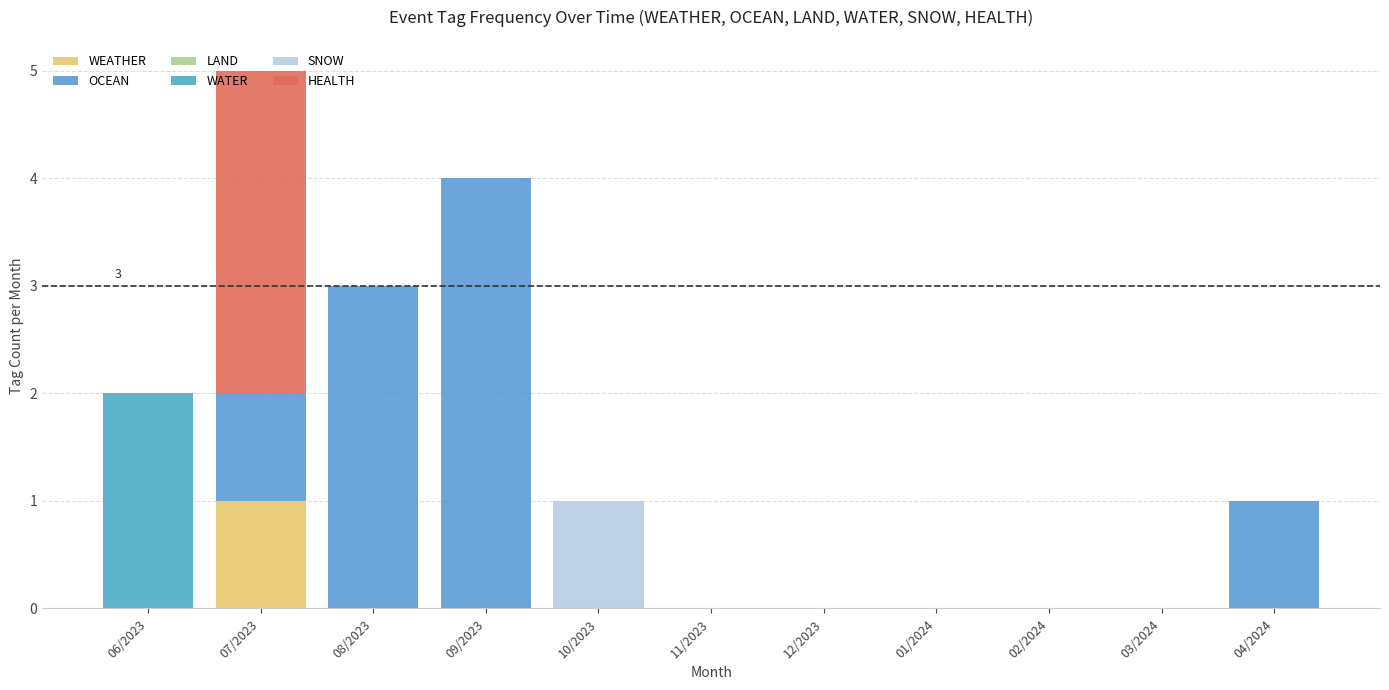

At which label is SNOW closest to 0?

06/2023